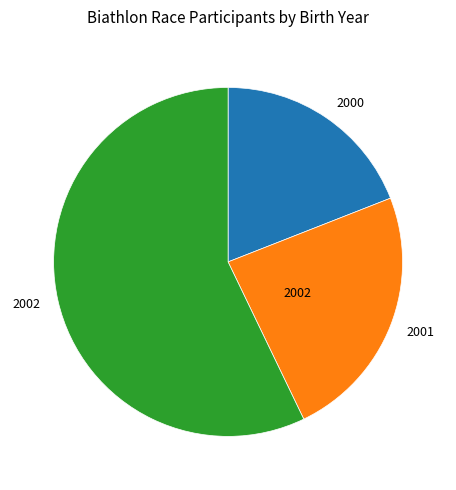

Is there a majority slice in this chart?

Yes